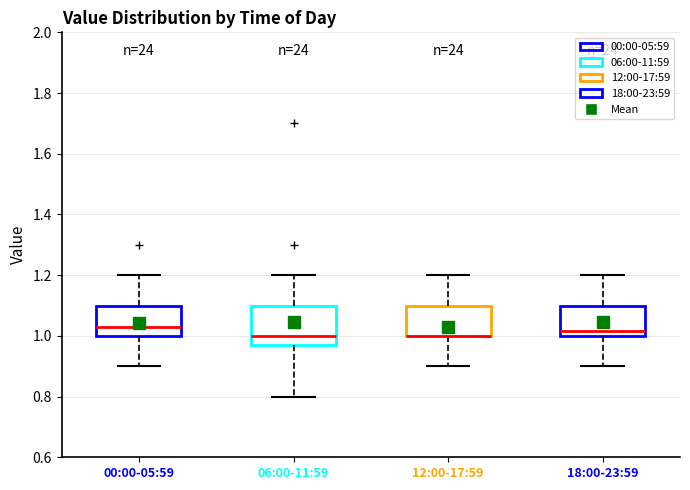

Reading left to right, transcribe this box plot: for each box, give where its median line is, the range the box spans, and where its two whiskers end, as read against the y-axis. The values are not printed on the chart, so give them approximately, as read against the axis.

00:00-05:59: median 1.04, box 1.00 to 1.10, whiskers 0.90 to 1.20
06:00-11:59: median 1.00, box 0.98 to 1.10, whiskers 0.80 to 1.20
12:00-17:59: median 1.00 (drawn on the box's lower edge), box 1.00 to 1.10, whiskers 0.90 to 1.20
18:00-23:59: median 1.02, box 1.00 to 1.10, whiskers 0.90 to 1.20